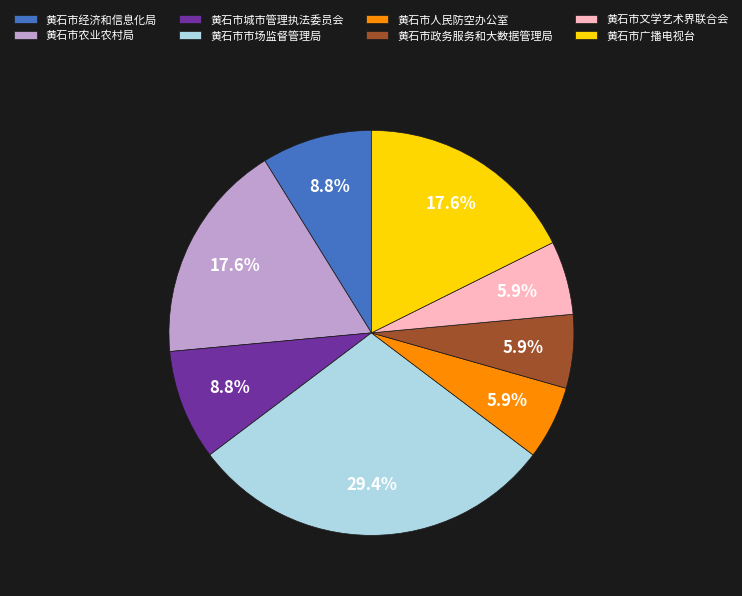

The 黄石市文学艺术界联合会 slice represents 6% of the pie. True or false?

True